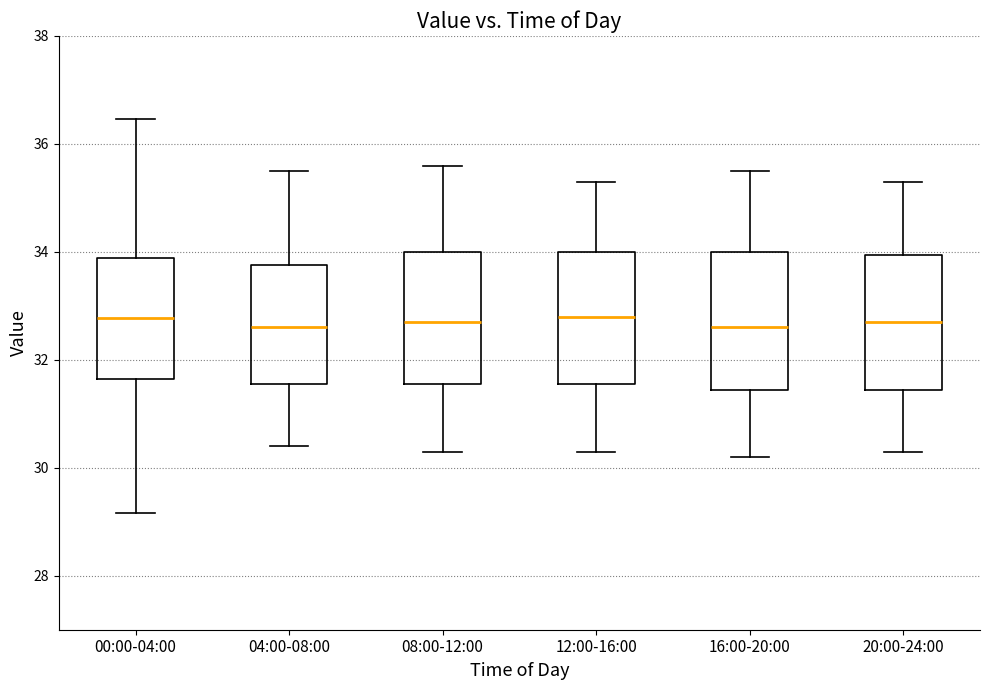

Where is the upper edge of the box for 16:00-20:00 on the y-axis? The values are not printed on the chart, so give them approximately, as read against the axis.

34.0